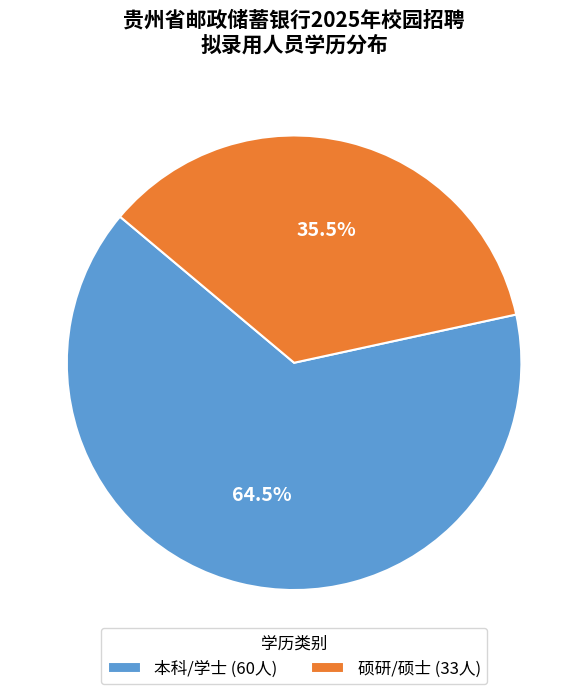

Between 硕研/硕士 (33人) and 本科/学士 (60人), which is larger?

本科/学士 (60人)